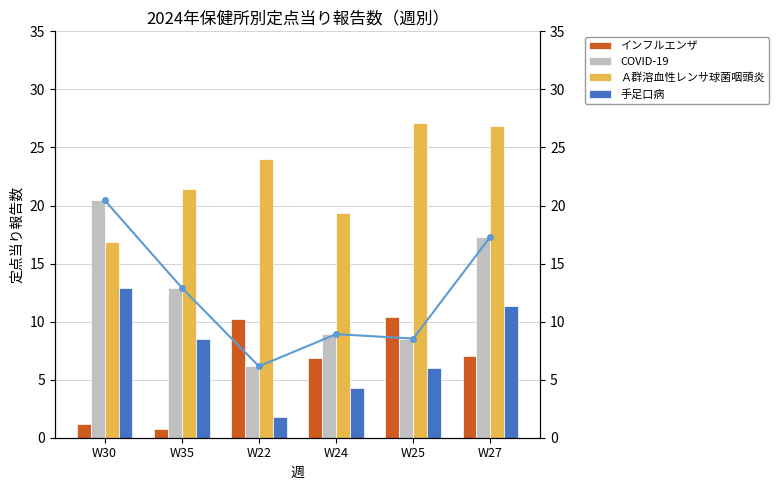

What is the label of the 2nd bar from the right?

W25